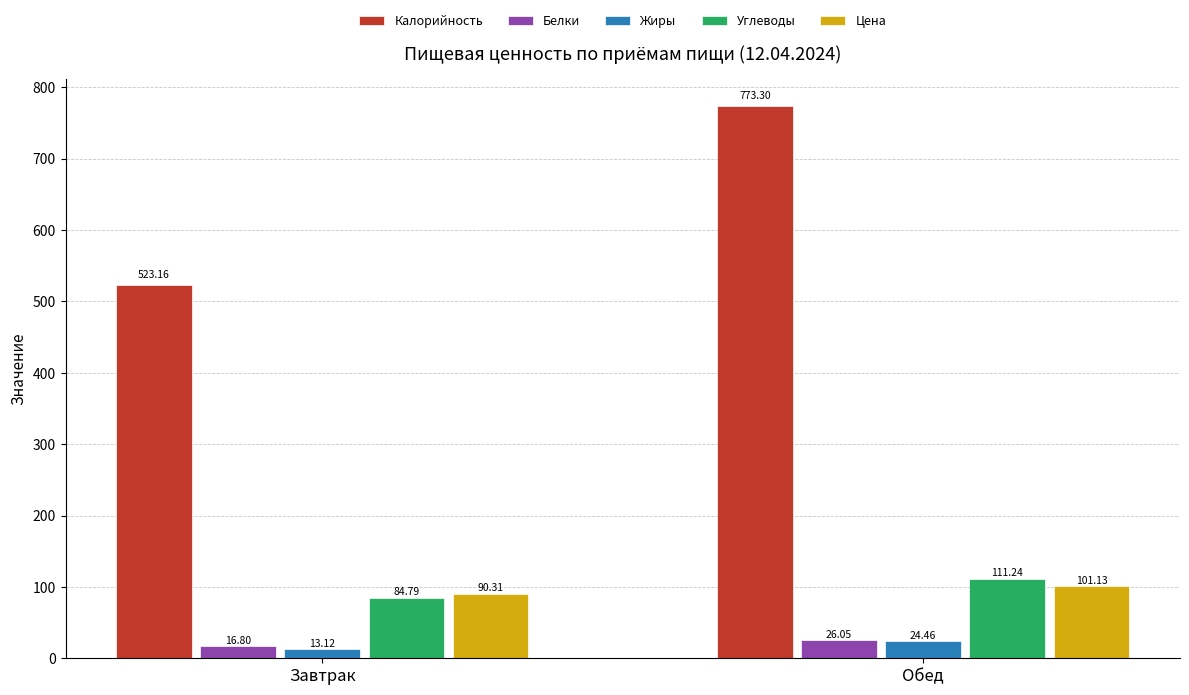

Reading left to right, what are all the values shown in this chart?

Калорийность: Завтрак=523.2	Обед=773.3
Белки: Завтрак=16.8	Обед=26.1
Жиры: Завтрак=13.1	Обед=24.5
Углеводы: Завтрак=84.8	Обед=111.2
Цена: Завтрак=90.3	Обед=101.1